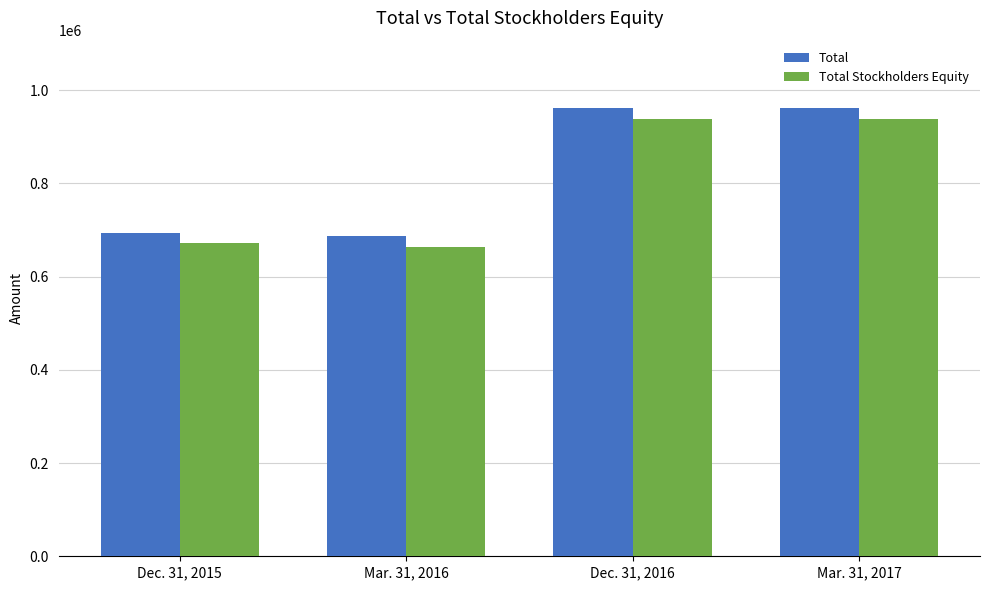

How many categories are shown in the chart?

4